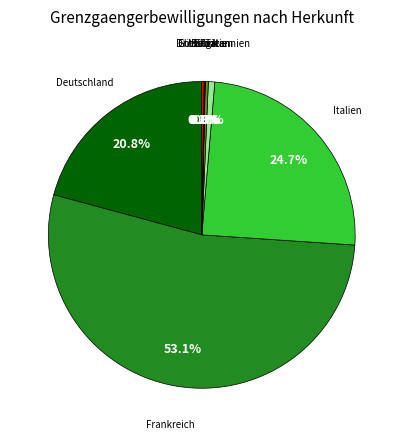

Which has a higher value, Belgien or Italien?

Italien